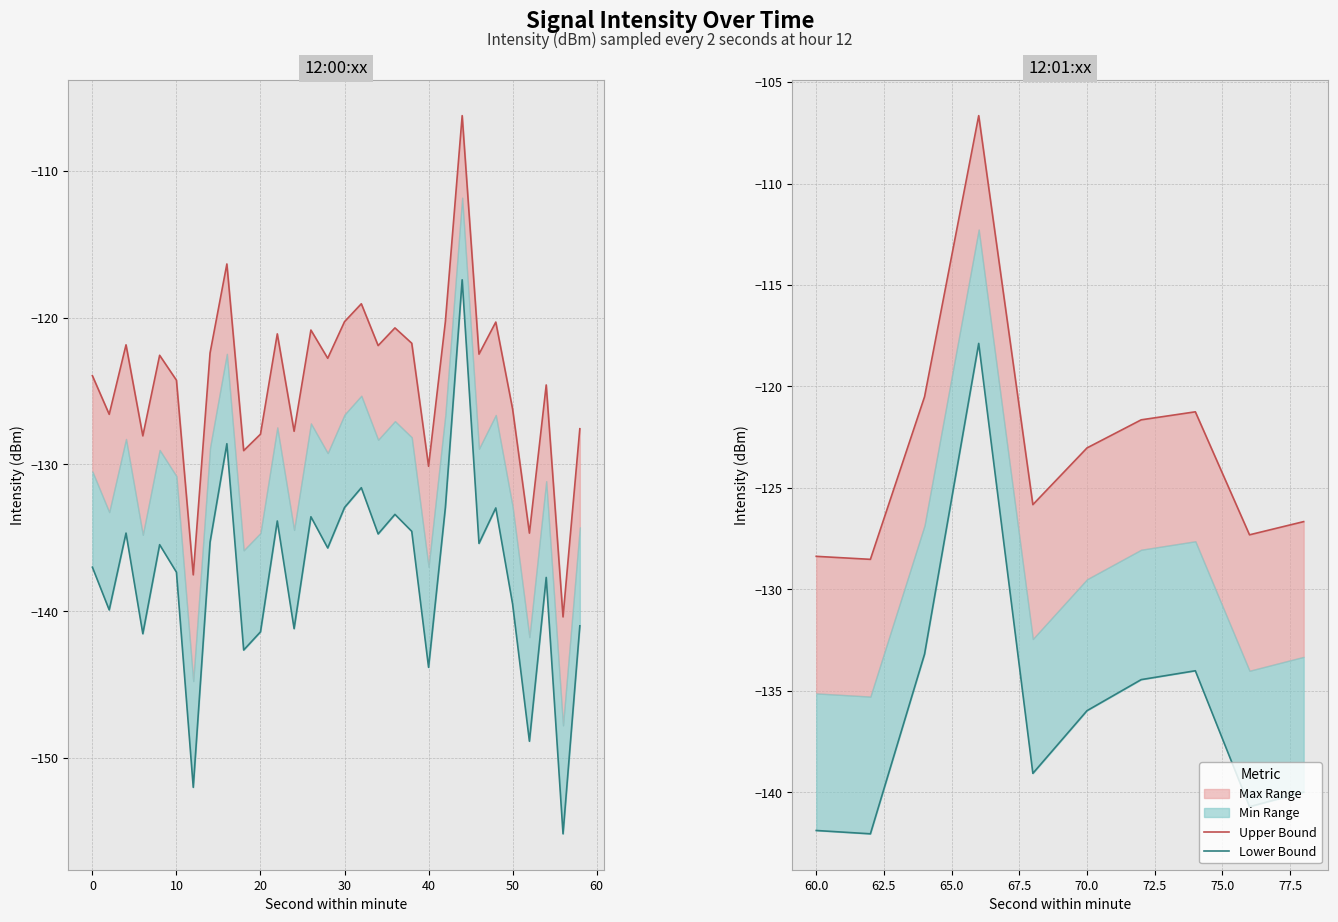

Between 20 and −10, which is larger?

20